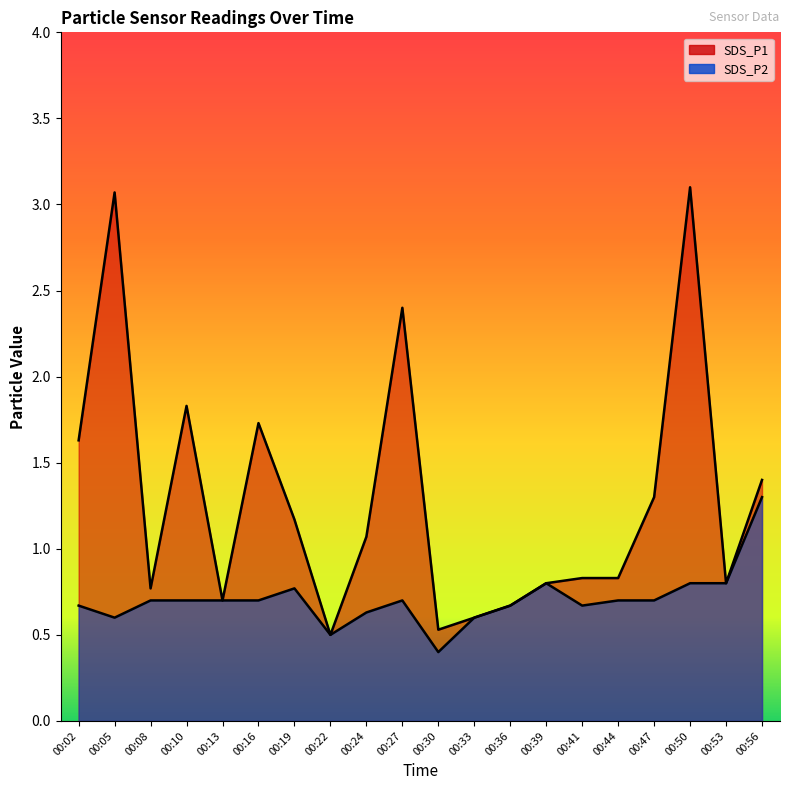

Reading right to left, transcribe all the data shown in this chart.

SDS_P1: 00:56=1.4	00:53=0.8	00:50=3.1	00:47=1.3	00:44=0.8	00:41=0.8	00:39=0.8	00:36=0.7	00:33=0.6	00:30=0.5	00:27=2.4	00:24=1.1	00:22=0.5	00:19=1.2	00:16=1.7	00:13=0.7	00:10=1.8	00:08=0.8	00:05=3.1	00:02=1.6
SDS_P2: 00:56=1.3	00:53=0.8	00:50=0.8	00:47=0.7	00:44=0.7	00:41=0.7	00:39=0.8	00:36=0.7	00:33=0.6	00:30=0.4	00:27=0.7	00:24=0.6	00:22=0.5	00:19=0.8	00:16=0.7	00:13=0.7	00:10=0.7	00:08=0.7	00:05=0.6	00:02=0.7